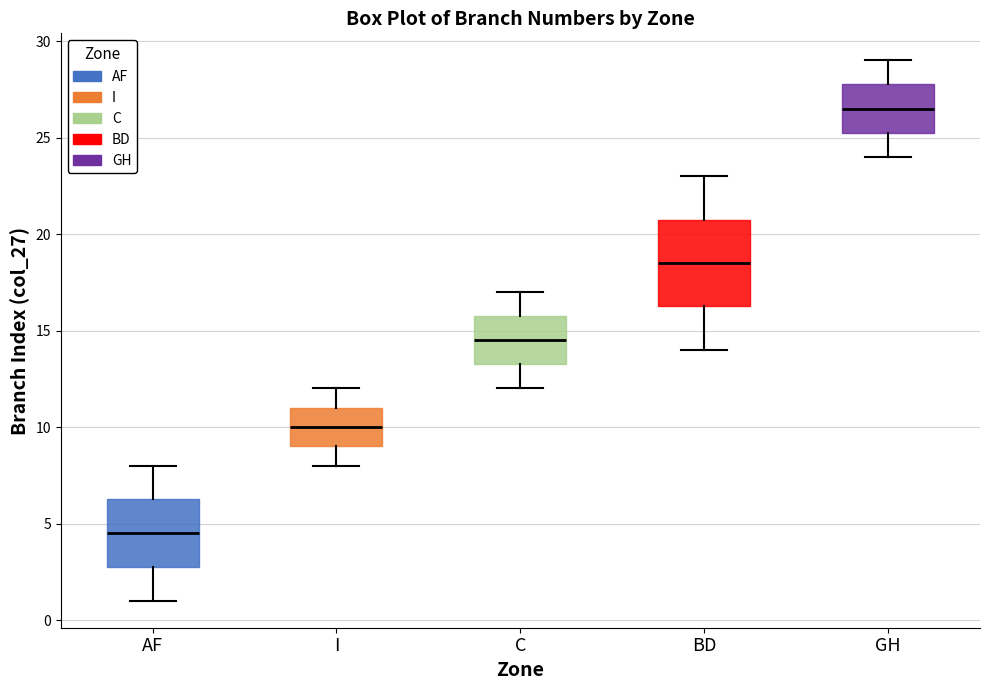

Reading left to right, read every box against the y-axis: the position of its median line, the range the box covers, and the ends of its whiskers. The values are not printed on the chart, so give them approximately, as read against the axis.

AF: median 4.5, box 3.0 to 6.5, whiskers 1.0 to 8.0
I: median 10.0, box 9.0 to 11.0, whiskers 8.0 to 12.0
C: median 14.5, box 13.5 to 16.0, whiskers 12.0 to 17.0
BD: median 18.5, box 16.5 to 21.0, whiskers 14.0 to 23.0
GH: median 26.5, box 25.5 to 28.0, whiskers 24.0 to 29.0